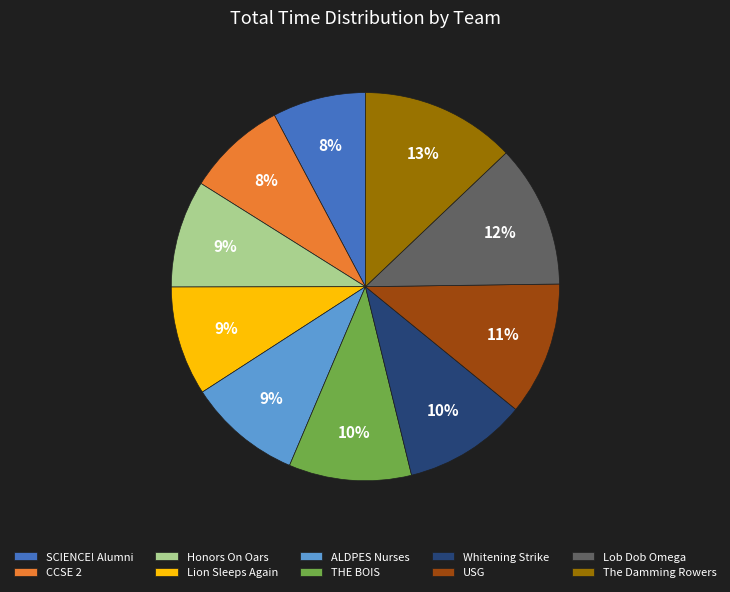

To the nearest percent, what is the average slice percentage?

10%